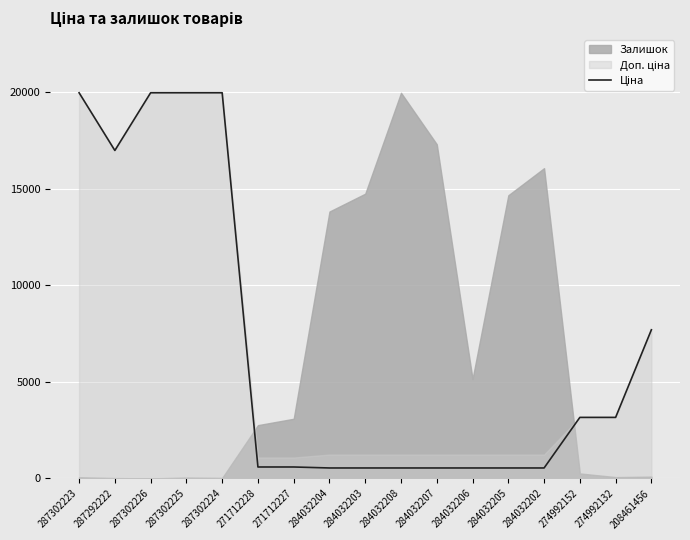

Where does the data first go above 589?

287302223